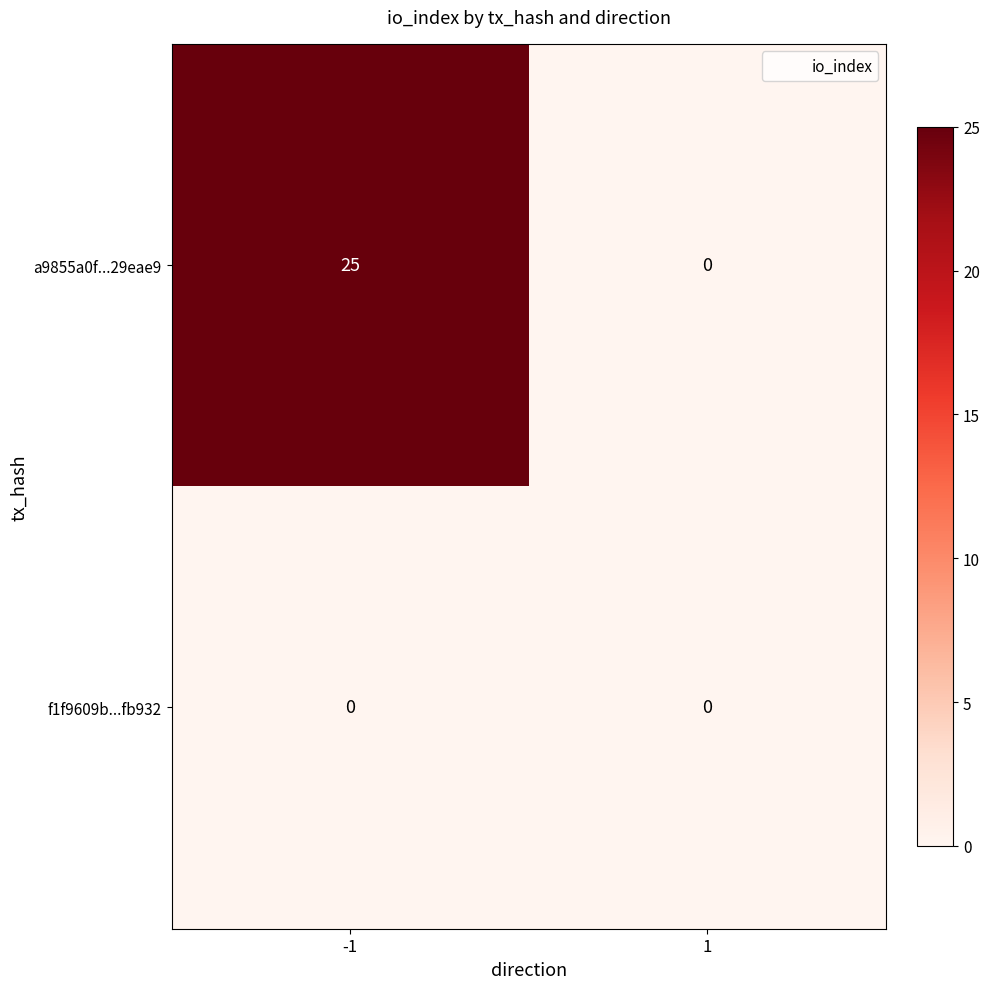

What is the sum of all a9855a0f...29eae9 values?

25